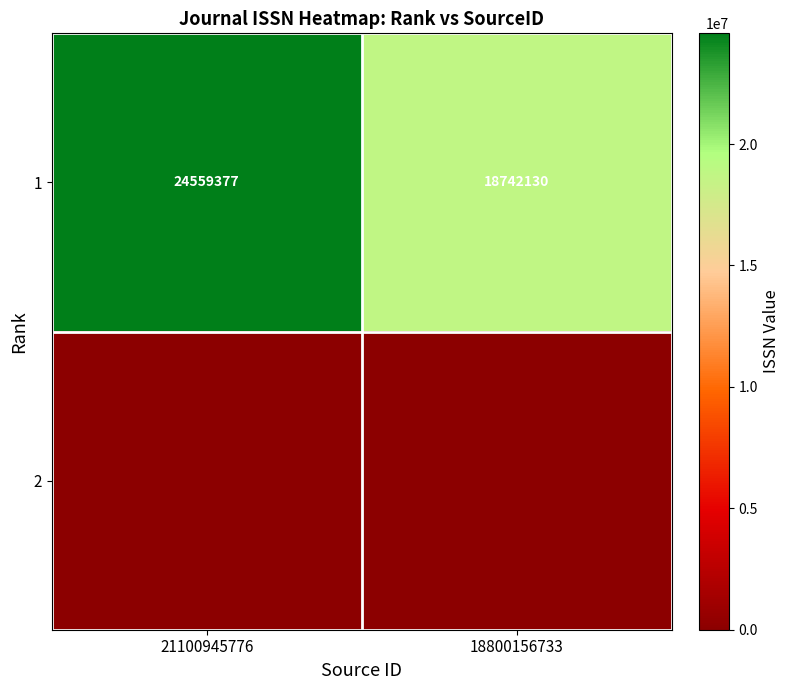

What is the difference between the highest and lowest values at 21100945776?

24559377